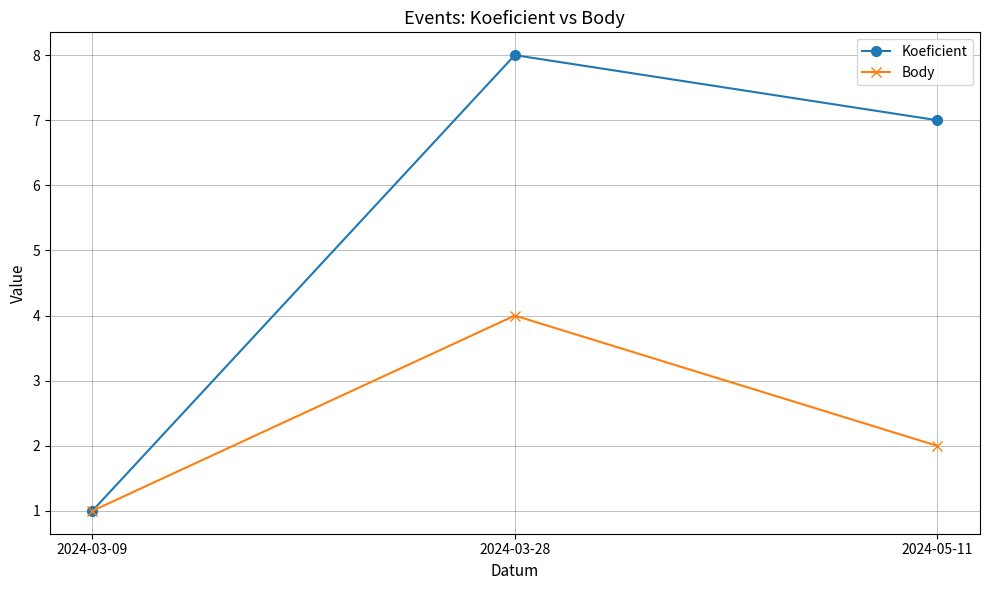

Which category has the highest value in the Body series?

2024-03-28